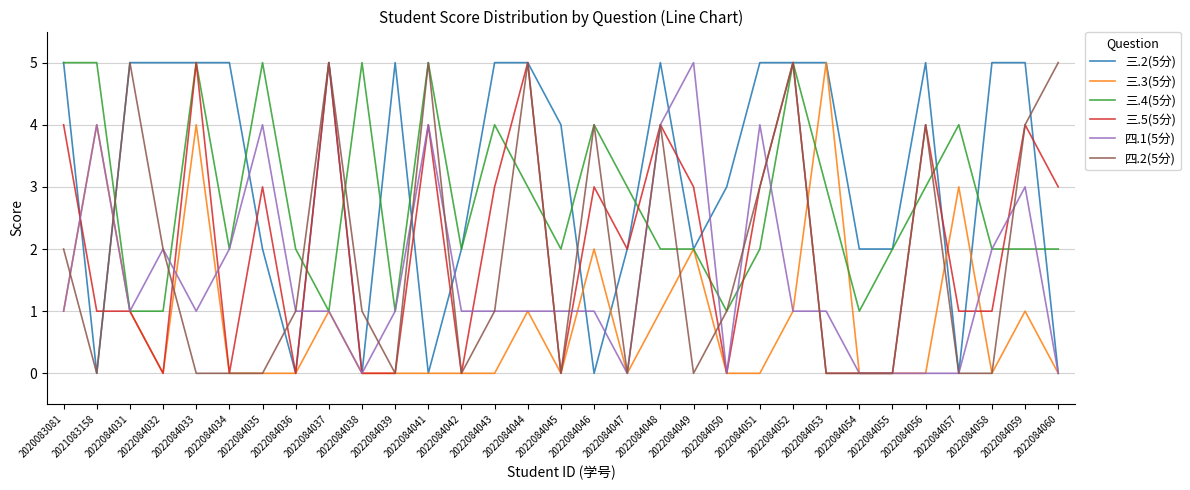

Which series has the largest total across all categories?

三.2(5分)